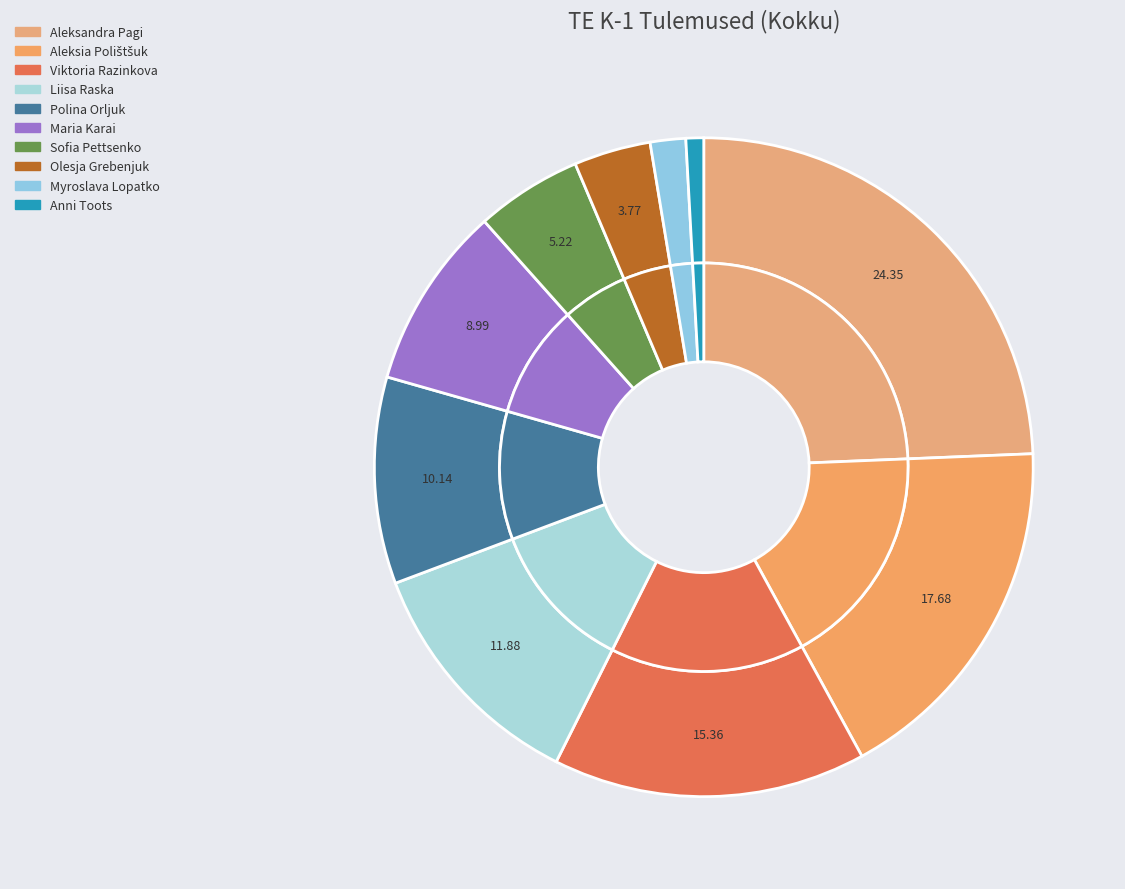

Rank the categories by value from highest to lowest.

Aleksandra Pagi, Aleksia Polištšuk, Viktoria Razinkova, Liisa Raska, Polina Orljuk, Maria Karai, Sofia Pettsenko, Olesja Grebenjuk, Myroslava Lopatko, Anni Toots